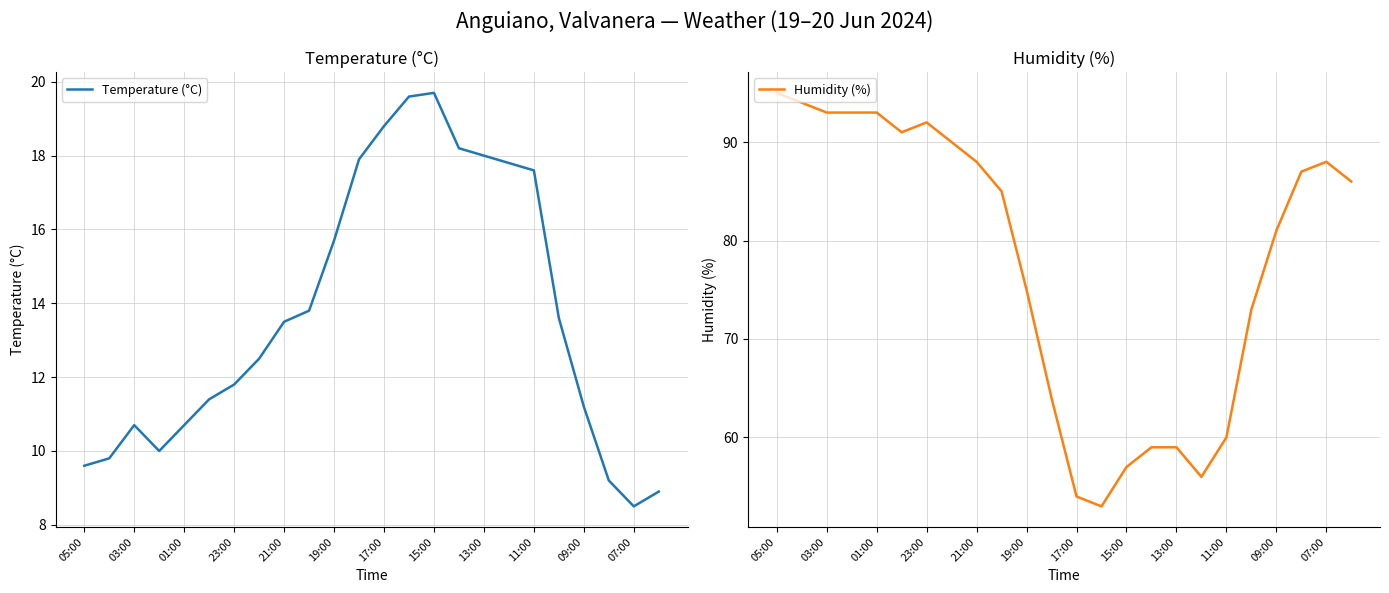

What is the difference between the maximum and second lowest values in the Temperature (°C) series?

10.8